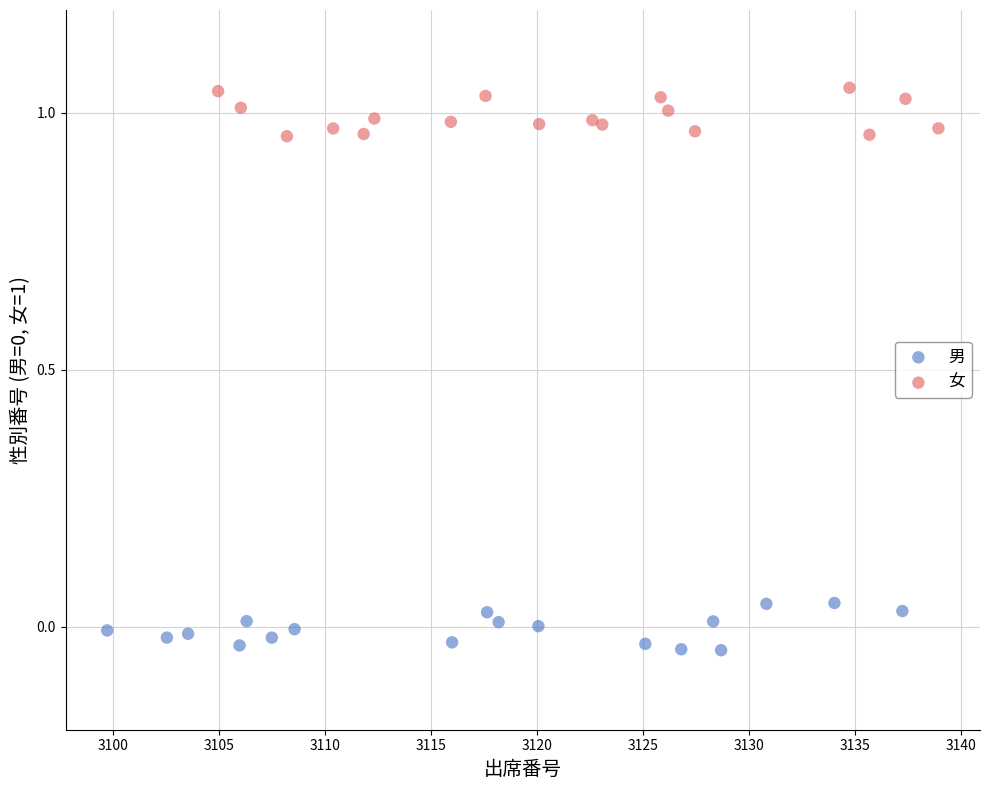

Which series reaches the maximum Y coordinate?

女